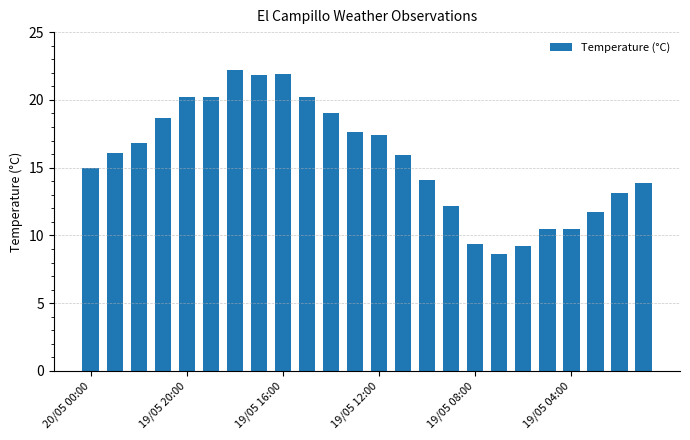

What is the smallest value displayed?

8.6